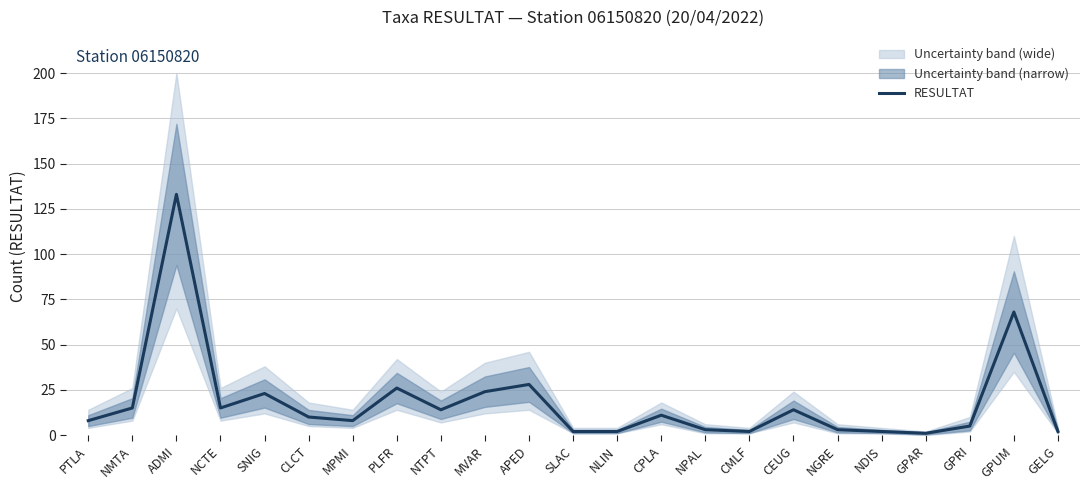

What is the label of the 6th point from the right?

NGRE